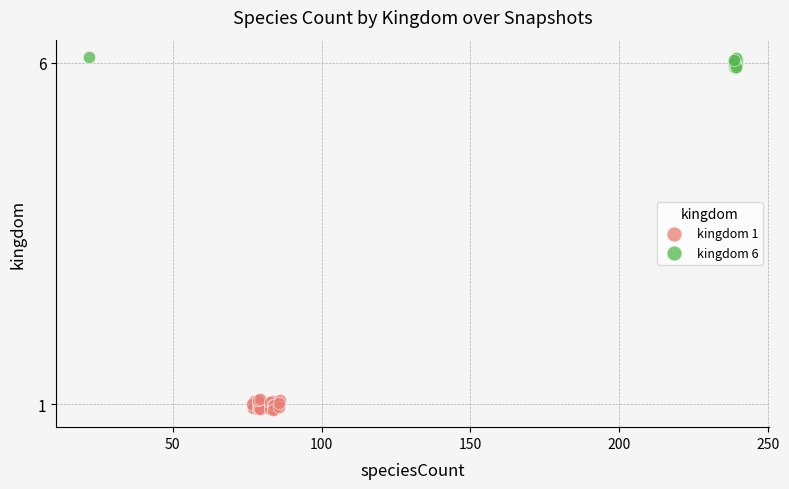

Which series contains the highest Y value?

kingdom 6